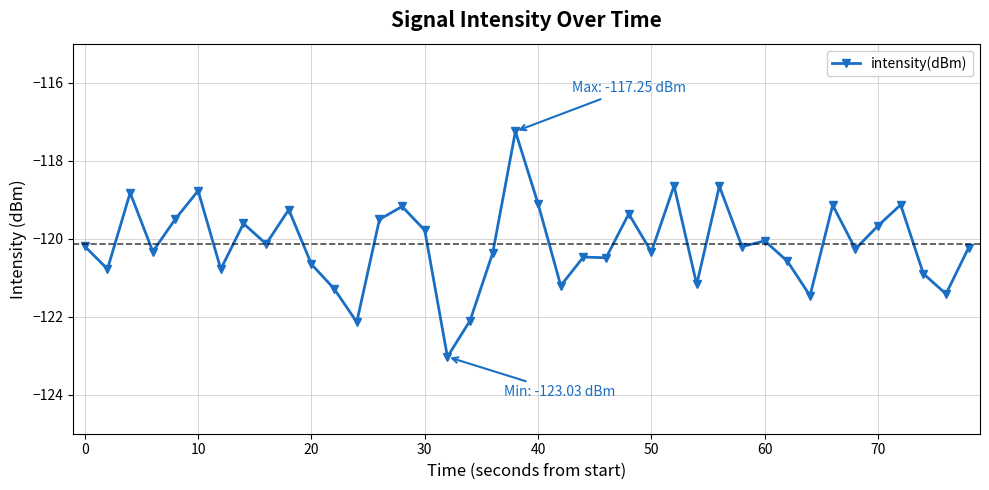

How many values exceed -120?

16